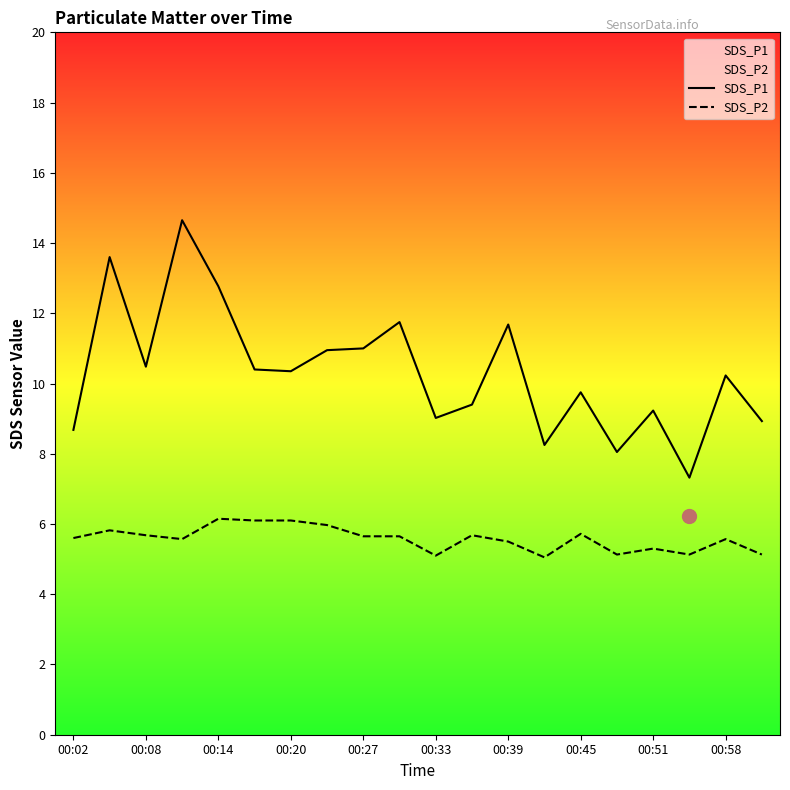

Rank the series by their average value, from highest to lowest.

SDS_P1, SDS_P2